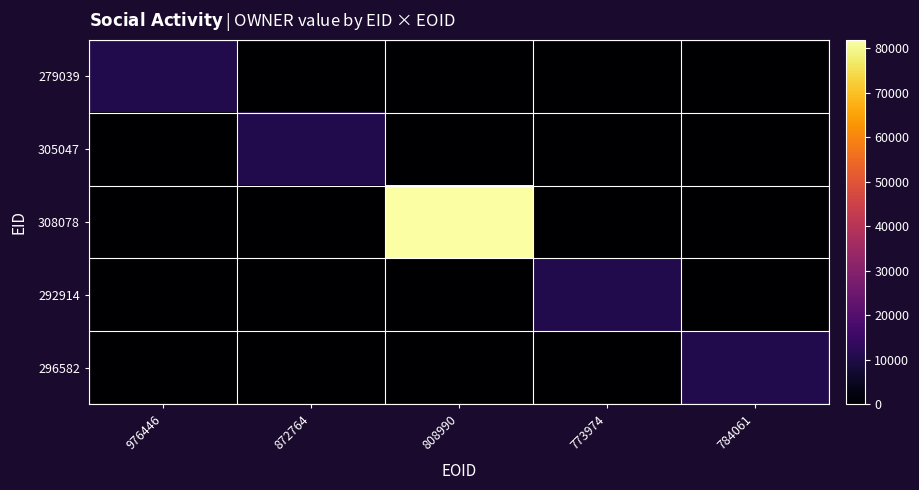

Which series changed the most between 976446 and 808990?

308078